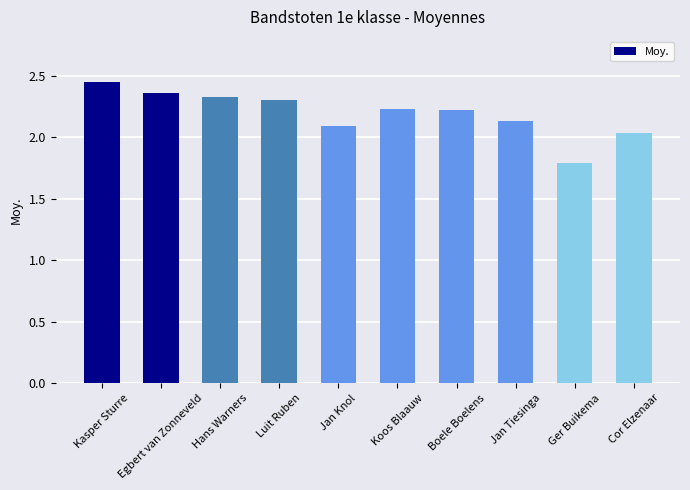

True or false: the data shows 1.8 at Ger Buikema.

True